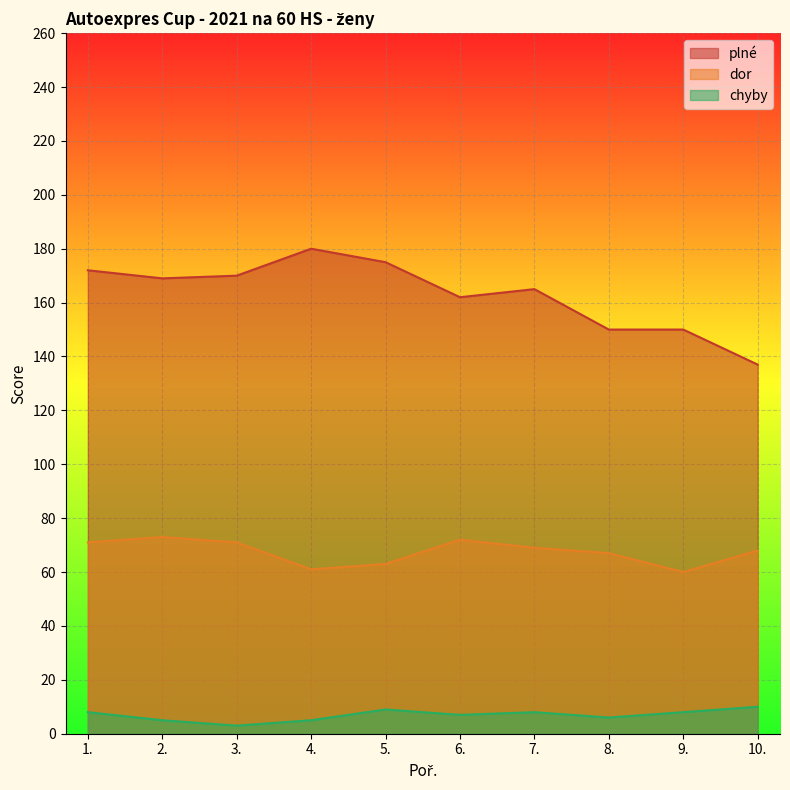

The value of dor at 8. is 67. True or false?

True